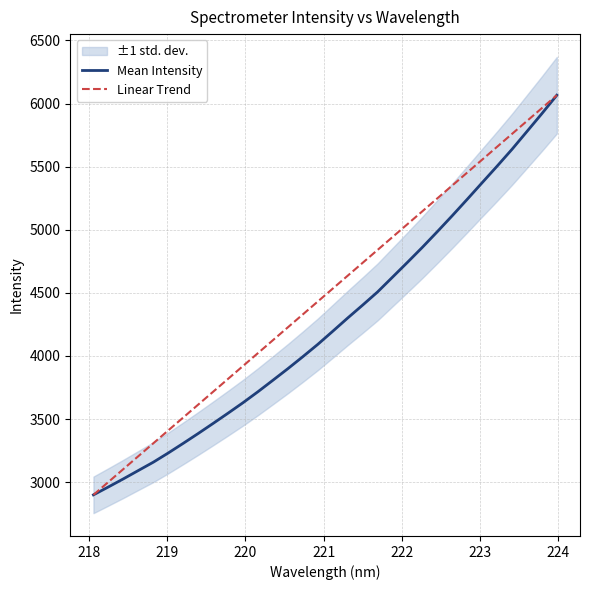

At how many categories does at least one series exceed 4609?

15